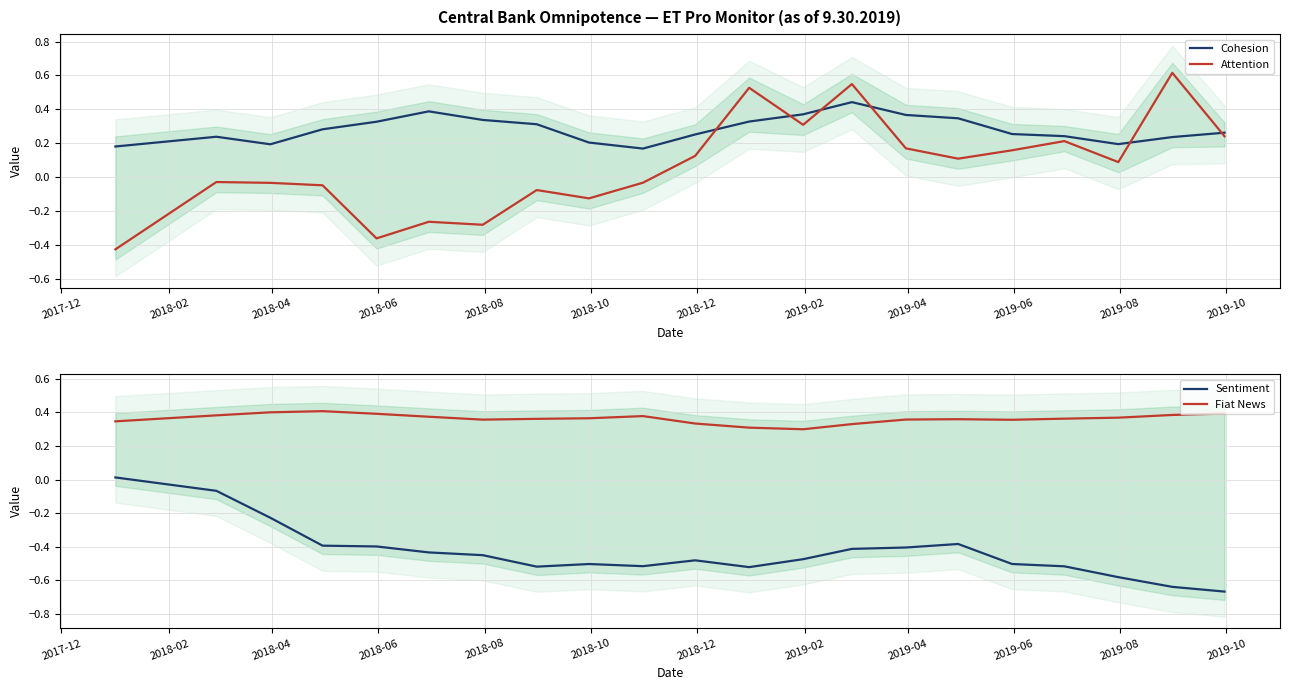

Rank the series by their maximum value, from highest to lowest.

Attention, Cohesion, Fiat News, Sentiment